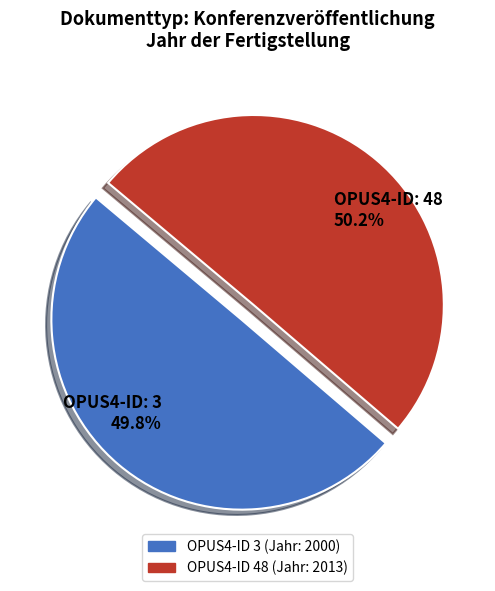

Is the sum of OPUS4-ID: 48 50.2% and OPUS4-ID: 3 49.8% greater than half?

Yes